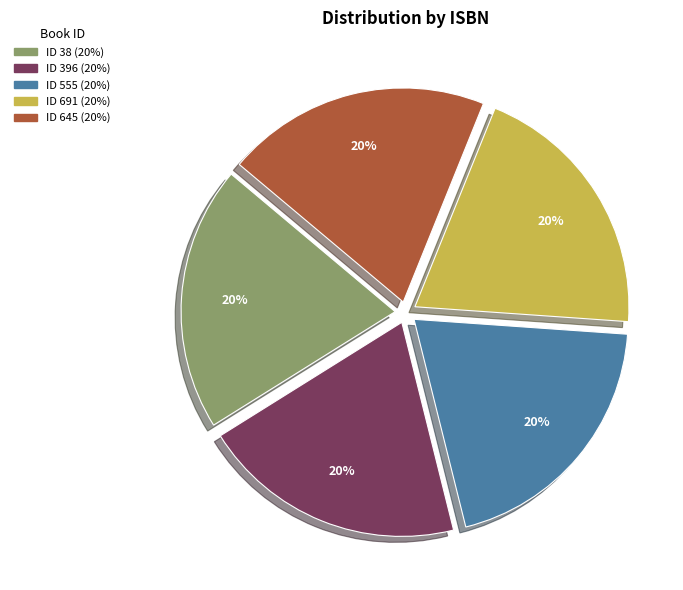

Does any single category account for the majority?

No